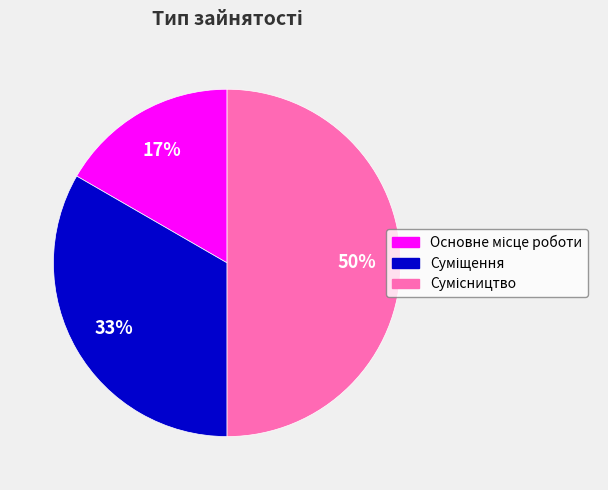

To the nearest percent, what is the average slice percentage?

33%